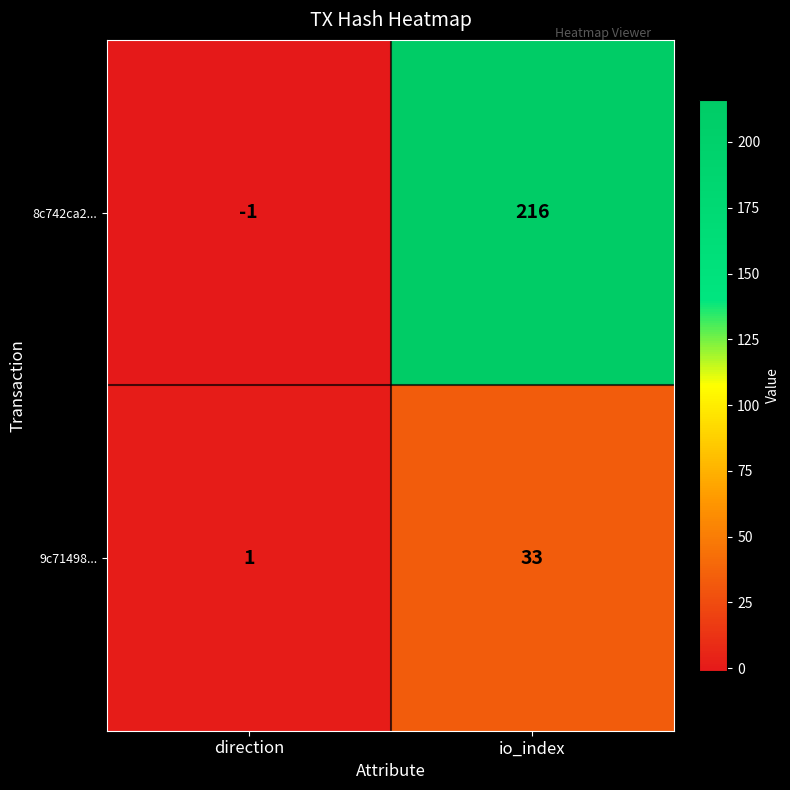

True or false: 9c71498... has a value of 2 at direction.

False